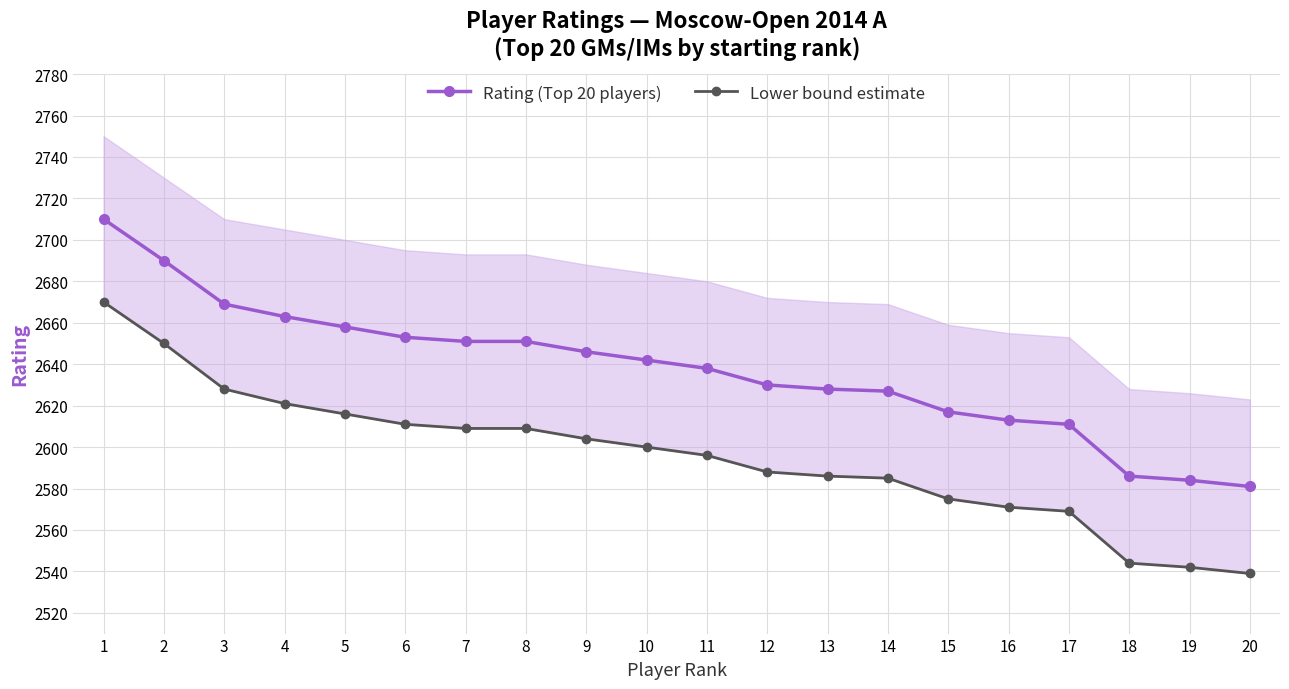

Reading left to right, extract all data points from this chart.

Rating (Top 20 players): 1=2710	2=2690	3=2669	4=2663	5=2658	6=2653	7=2651	8=2651	9=2646	10=2642	11=2638	12=2630	13=2628	14=2627	15=2617	16=2613	17=2611	18=2586	19=2584	20=2581
Lower bound estimate: 1=2670	2=2650	3=2628	4=2621	5=2616	6=2611	7=2609	8=2609	9=2604	10=2600	11=2596	12=2588	13=2586	14=2585	15=2575	16=2571	17=2569	18=2544	19=2542	20=2539